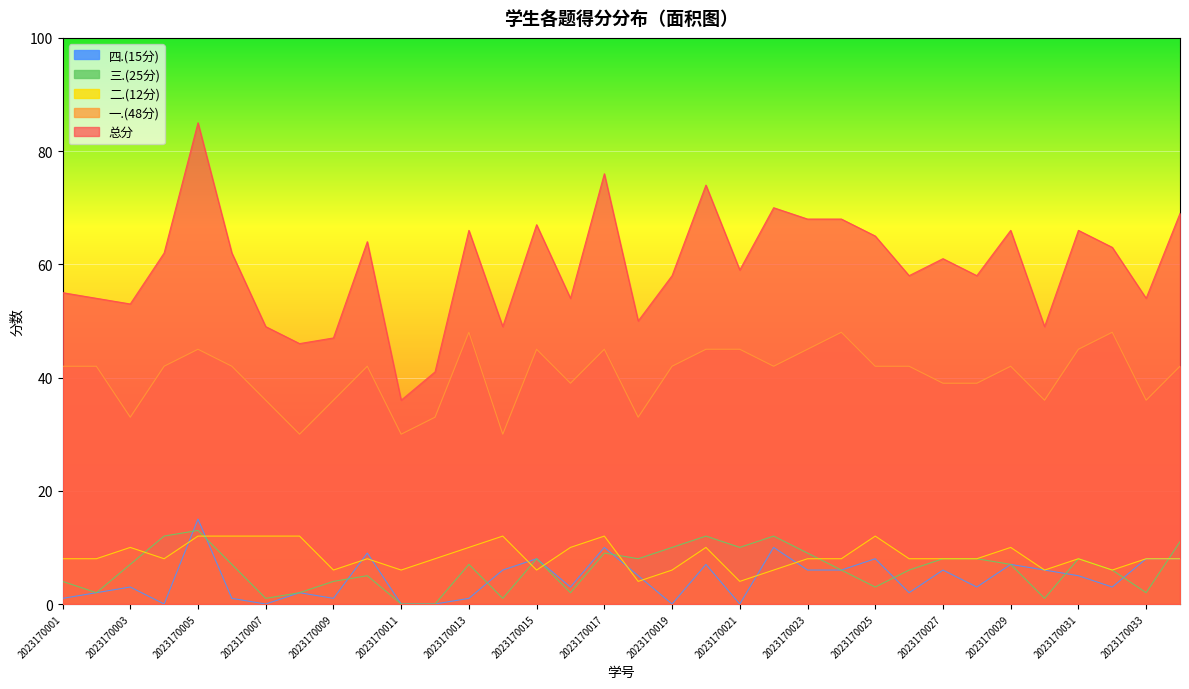

List the series in order of their peak value, highest first.

总分, 一.(48分), 四.(15分), 三.(25分), 二.(12分)